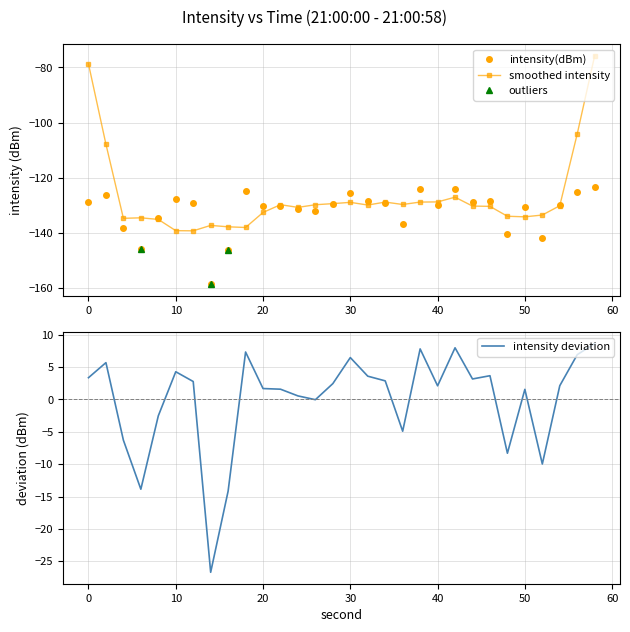

Reading left to right, list all the values displayed in this chart.

-128.7	-126.4	-138.4	-145.9	-134.6	-127.8	-129.3	-158.8	-146.2	-124.7	-130.4	-130.5	-131.5	-132.1	-129.6	-125.6	-128.5	-129.2	-137.0	-124.3	-130.0	-124.1	-128.9	-128.4	-140.4	-130.5	-142.0	-129.9	-125.1	-123.4